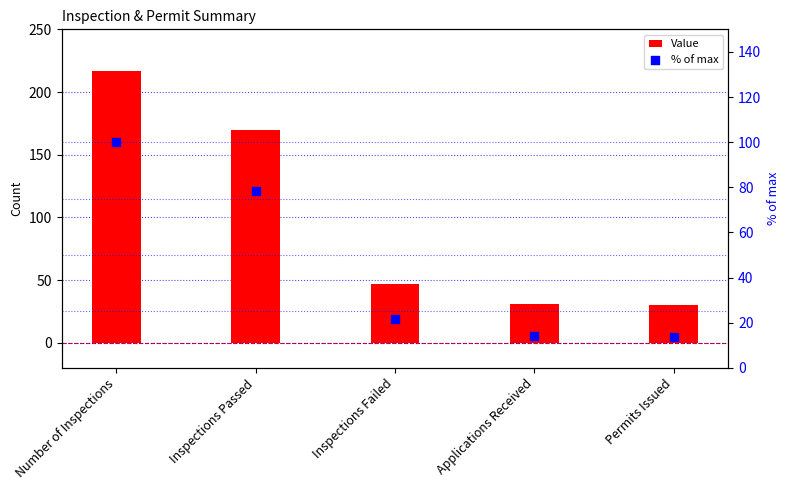

Is the value of Value at Applications Received greater than the value of % of max at Applications Received?

Yes